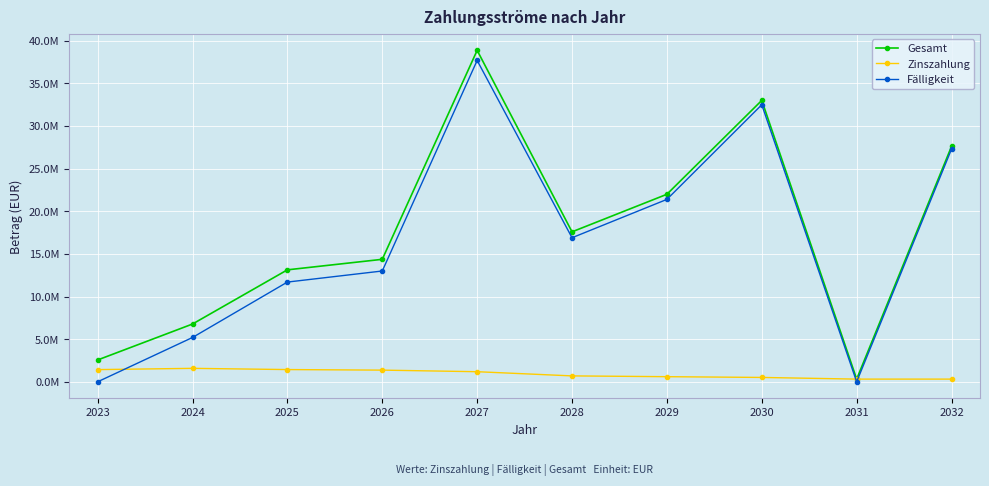

What are all the series names shown in the legend?

Gesamt, Zinszahlung, Fälligkeit